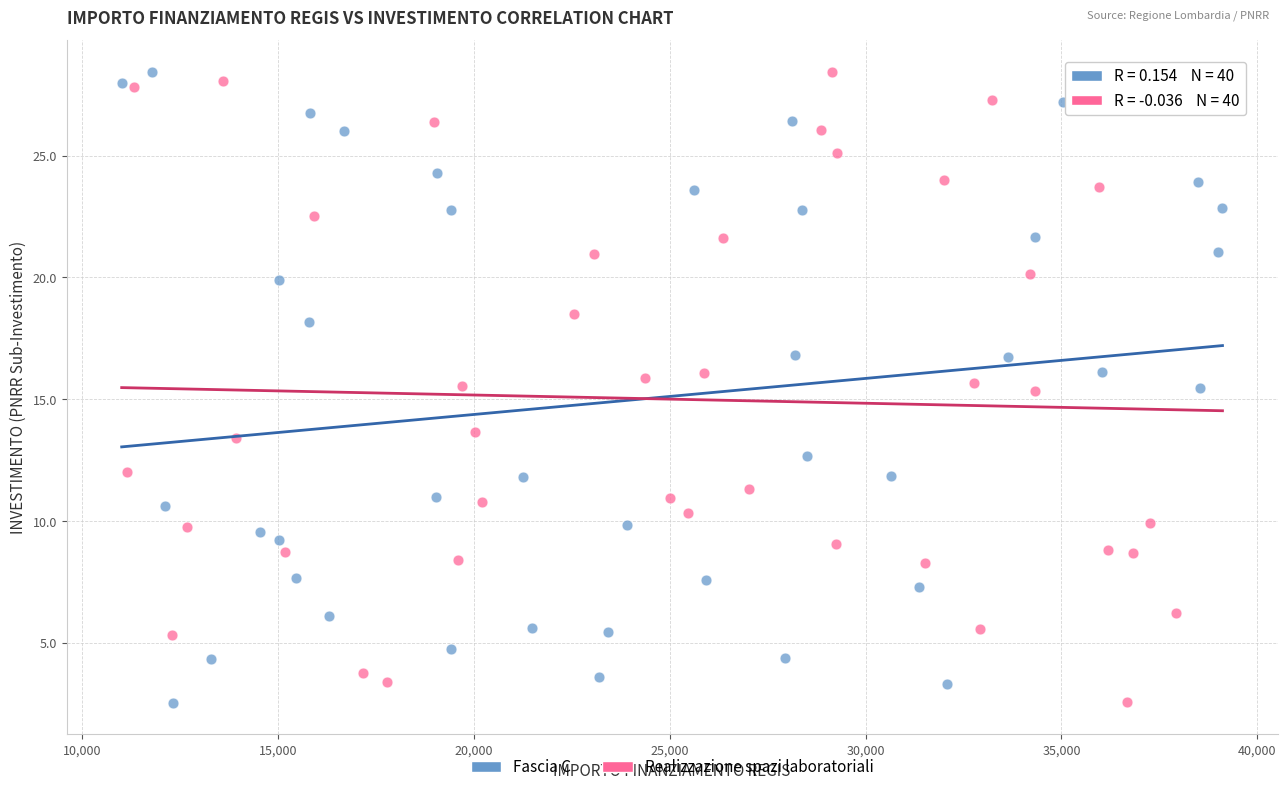

What are all the series names shown in the legend?

Fascia C, Realizzazione spazi laboratoriali